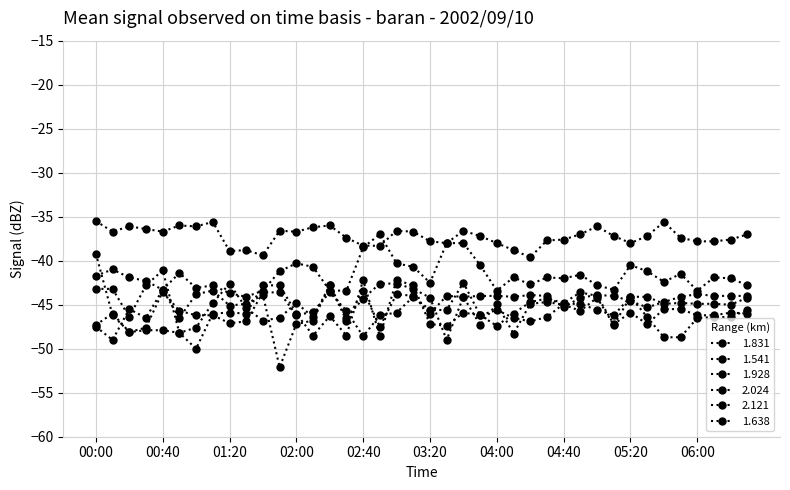

How many series are shown in this chart?

6